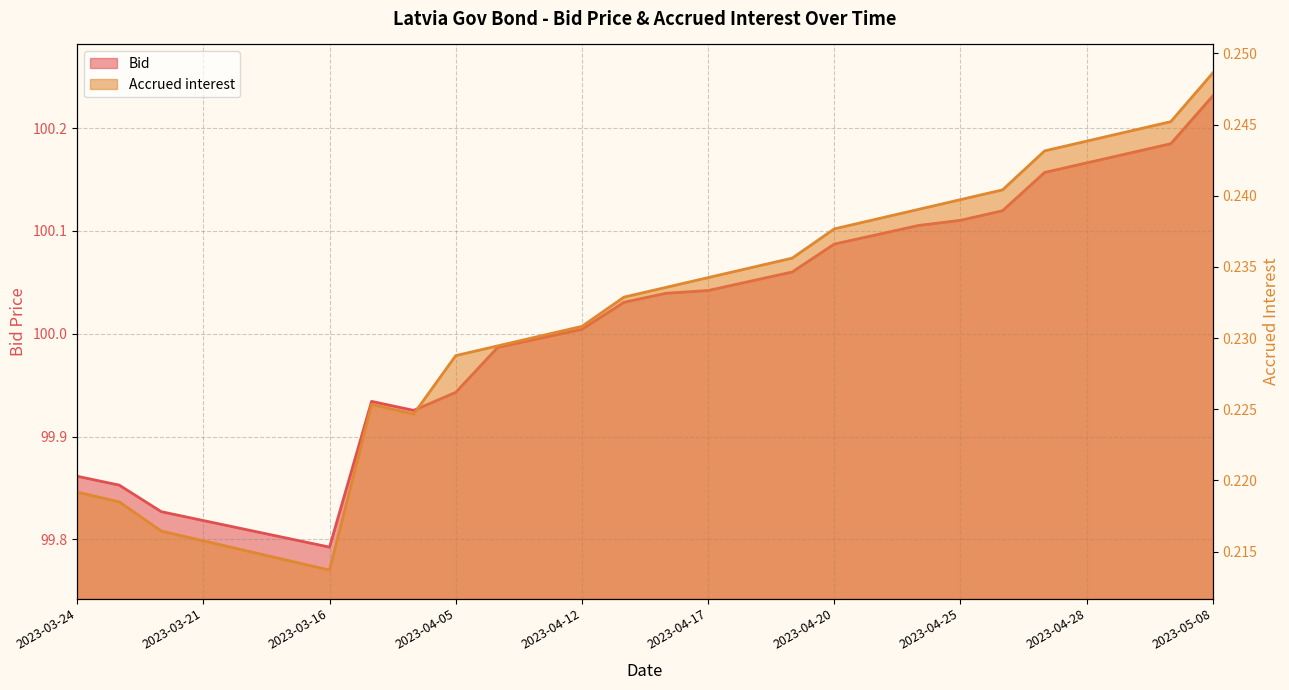

The value of Bid at 2023-05-08 is 142.1. True or false?

False